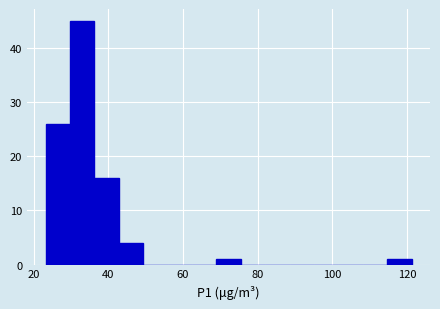

Read against the x-axis, roughly where is the centre of the tallest bar?

34